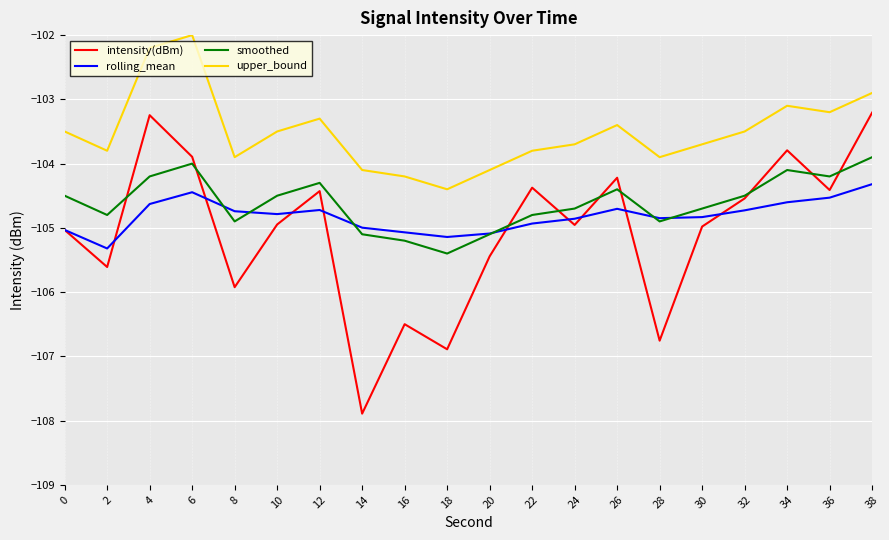

The upper_bound series shows -37.0 at 0. True or false?

False